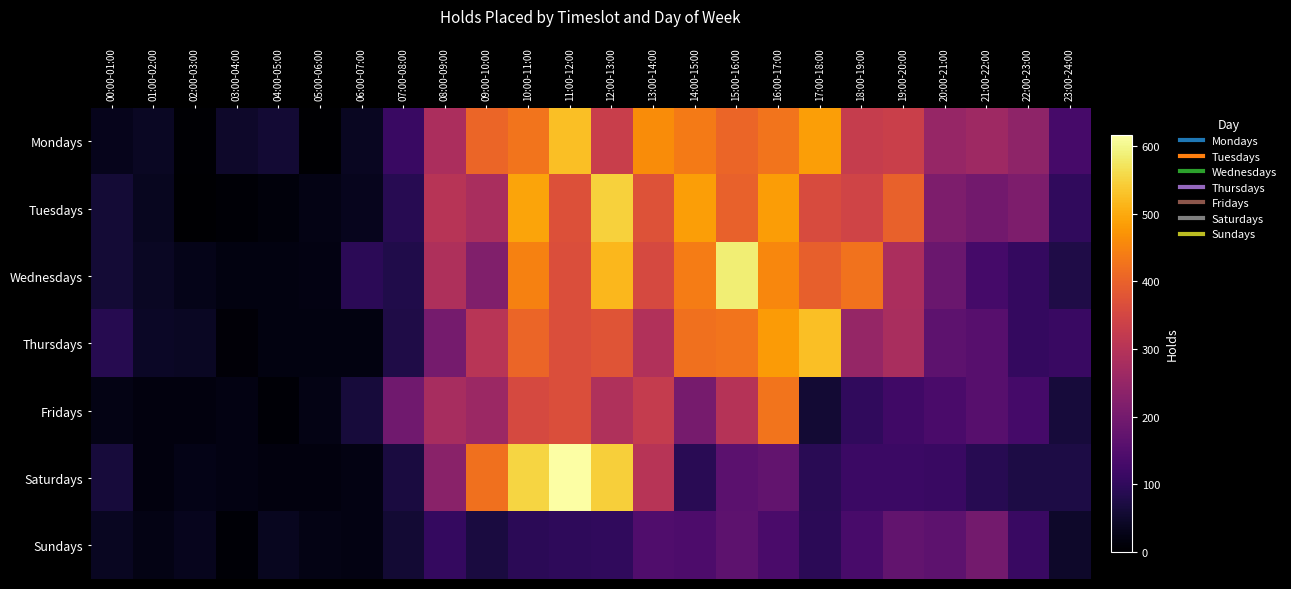

Which series changed the most between 10:00-11:00 and 12:00-13:00?

Mondays